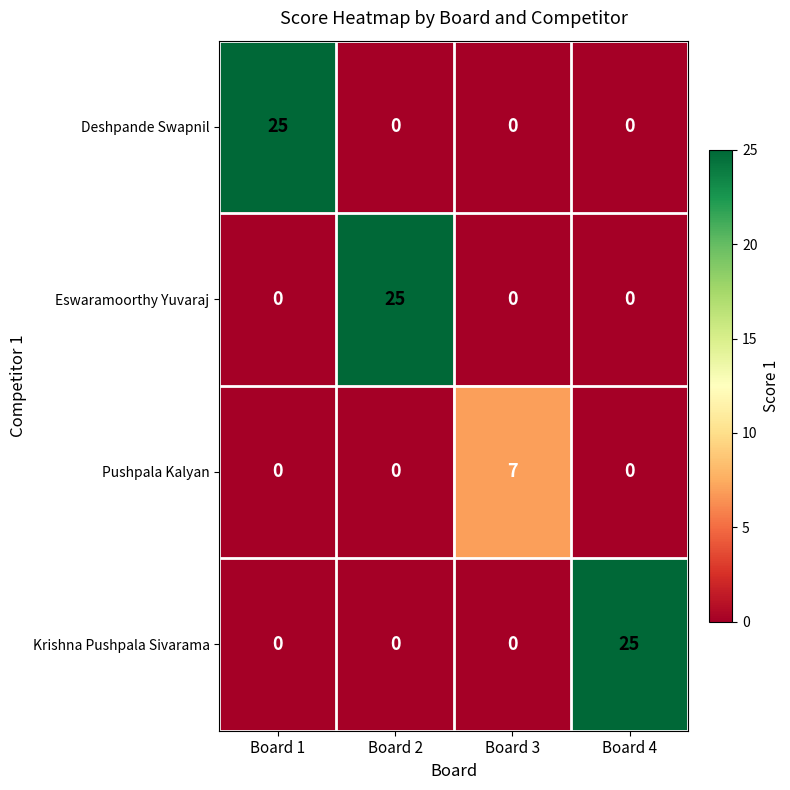

What is the sum of all Deshpande Swapnil values?

25